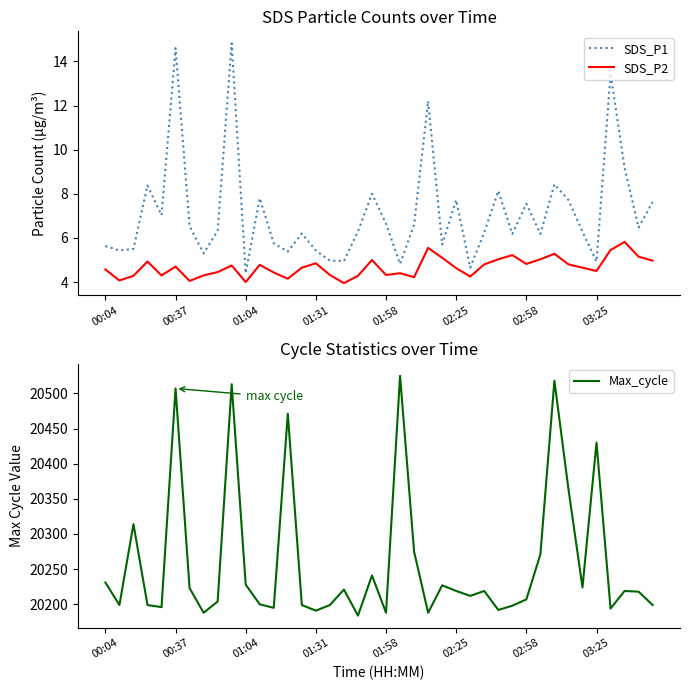

What is the highest value of the Max_cycle series?

20525